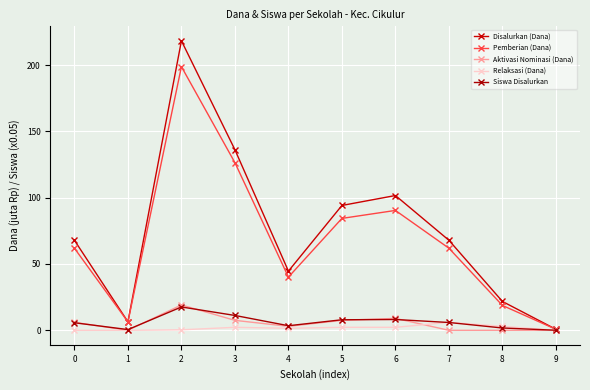

What is the greatest value displayed?

218.2